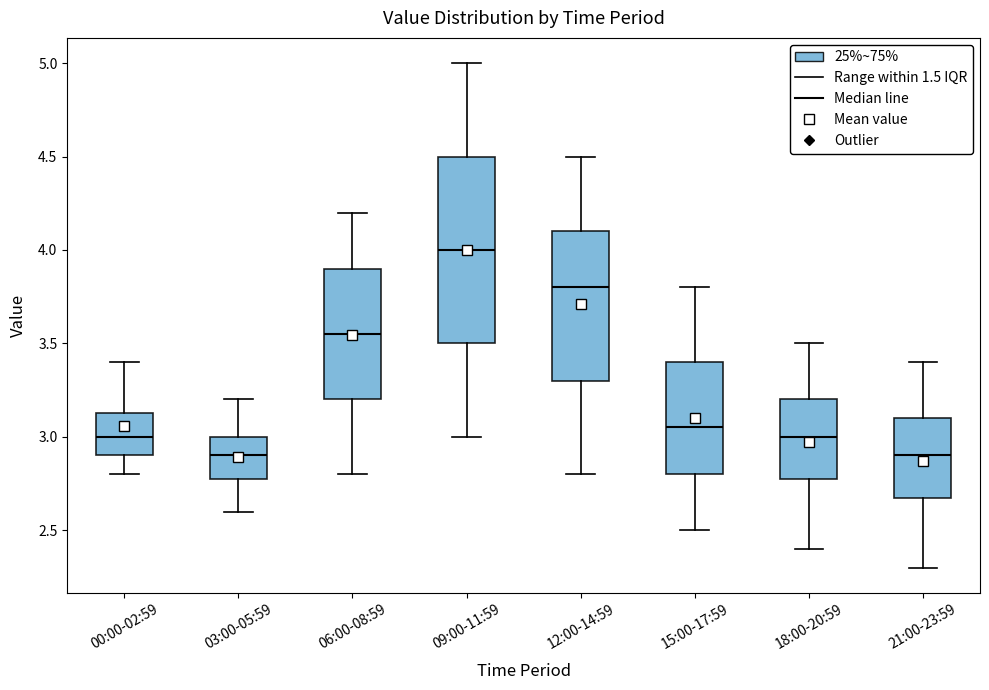

Reading left to right, read every box against the y-axis: the position of its median line, the range the box covers, and the ends of its whiskers. The values are not printed on the chart, so give them approximately, as read against the axis.

00:00-02:59: median 3.00, box 2.90 to 3.15, whiskers 2.80 to 3.40
03:00-05:59: median 2.90, box 2.80 to 3.00, whiskers 2.60 to 3.20
06:00-08:59: median 3.55, box 3.20 to 3.90, whiskers 2.80 to 4.20
09:00-11:59: median 4.00, box 3.50 to 4.50, whiskers 3.00 to 5.00
12:00-14:59: median 3.80, box 3.30 to 4.10, whiskers 2.80 to 4.50
15:00-17:59: median 3.05, box 2.80 to 3.40, whiskers 2.50 to 3.80
18:00-20:59: median 3.00, box 2.80 to 3.20, whiskers 2.40 to 3.50
21:00-23:59: median 2.90, box 2.70 to 3.10, whiskers 2.30 to 3.40